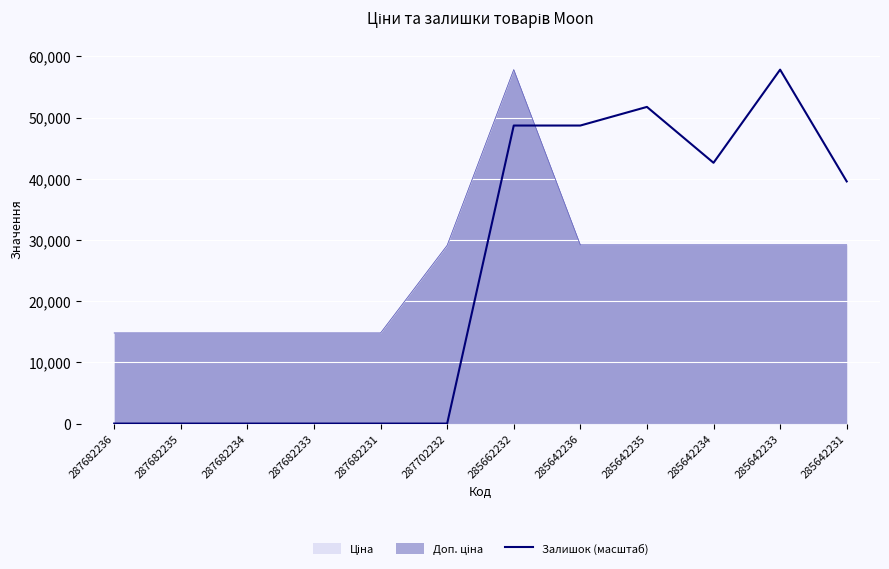

What is the greatest value displayed?

57826.2